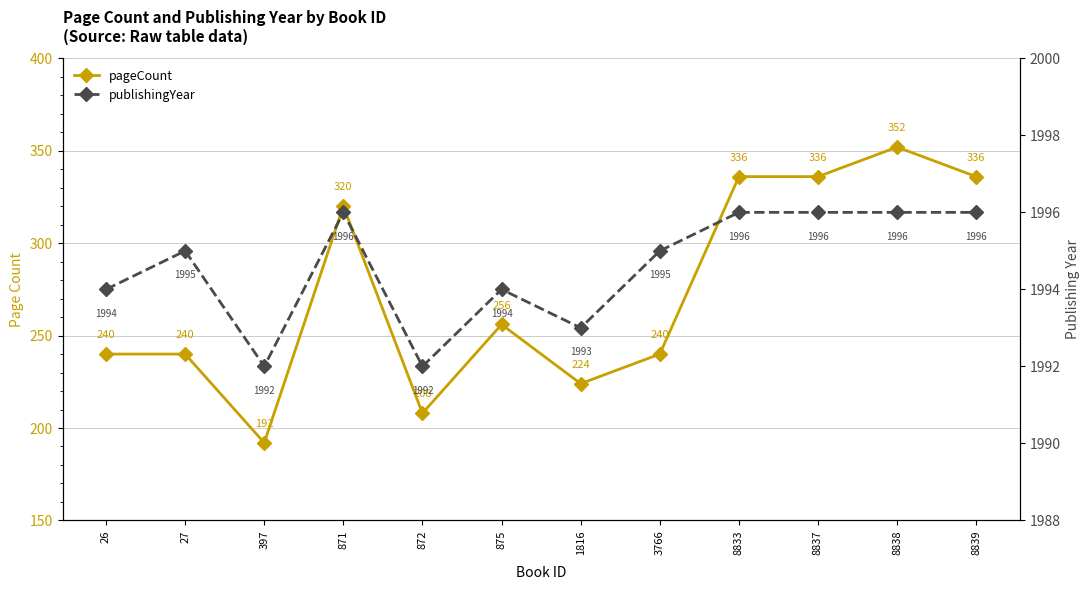

Which label corresponds to the smallest value in the chart?

397